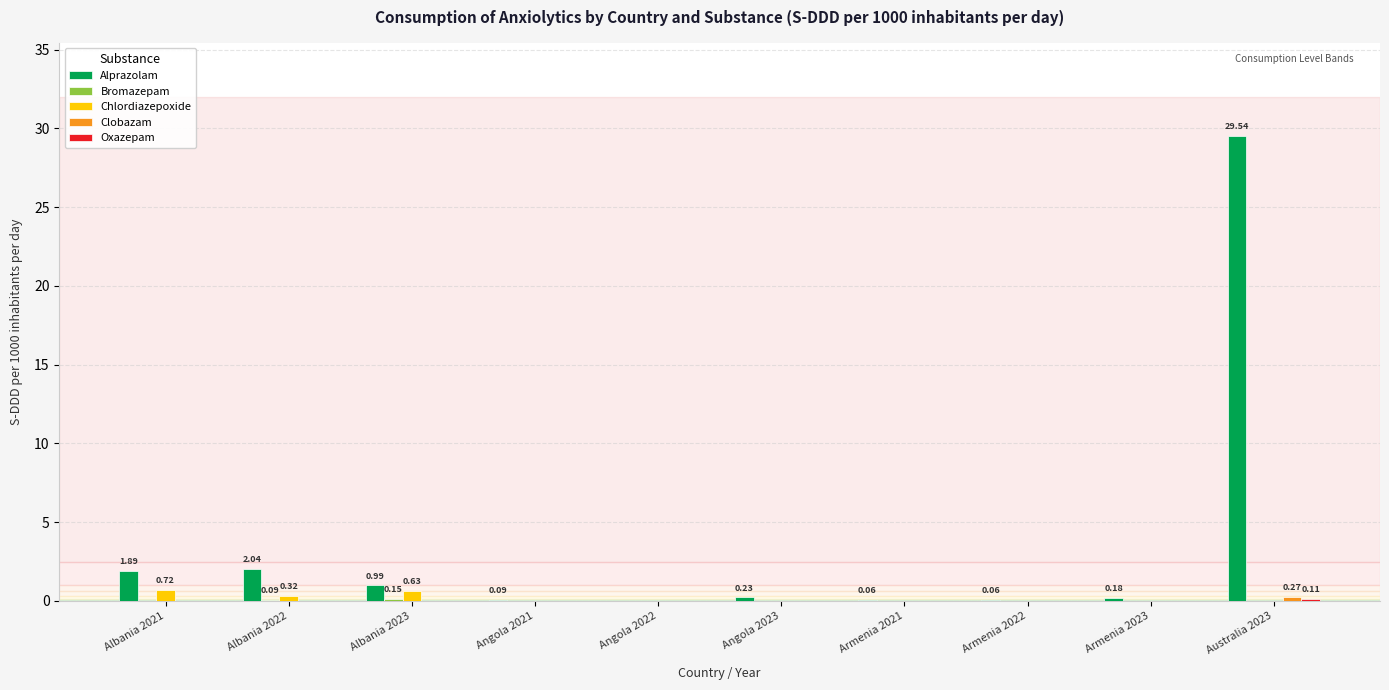

Which series has the largest total across all categories?

Alprazolam